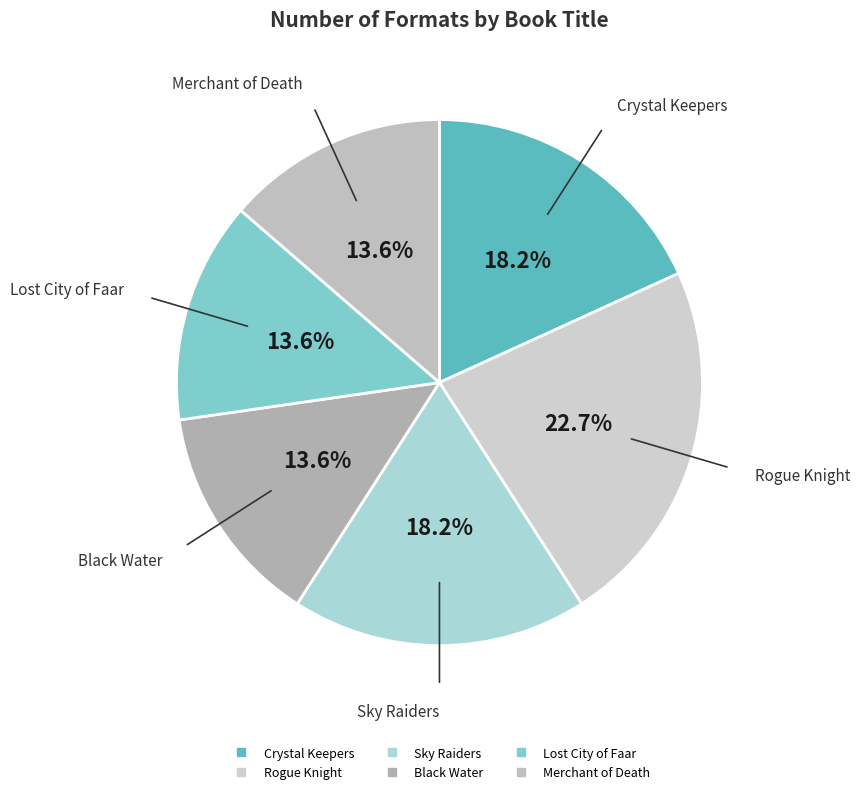

Which category has the biggest portion of the pie?

Rogue Knight